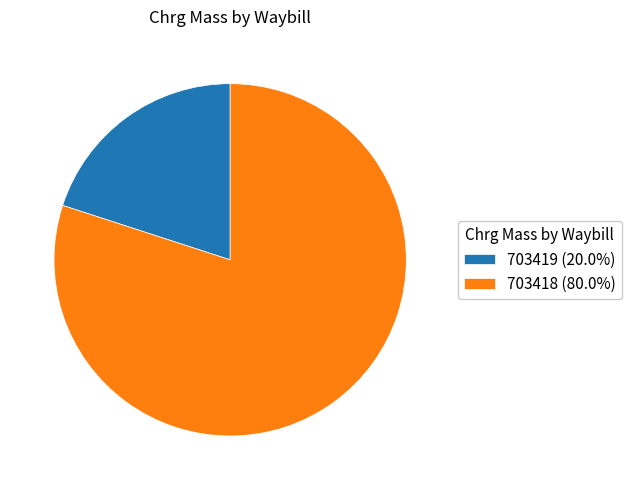

Between 703419 and 703418, which is larger?

703418